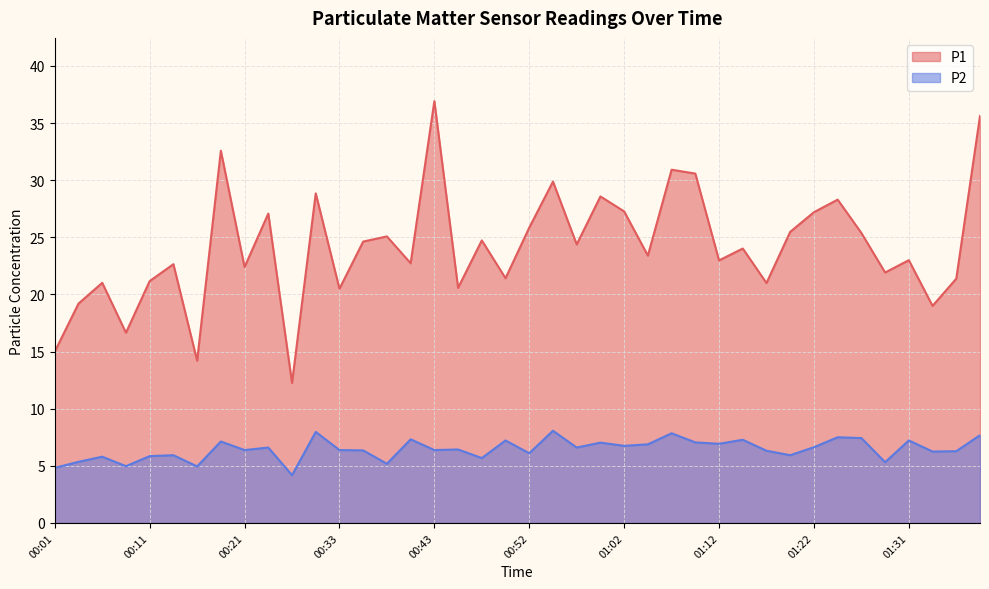

What are all the series names shown in the legend?

P1, P2